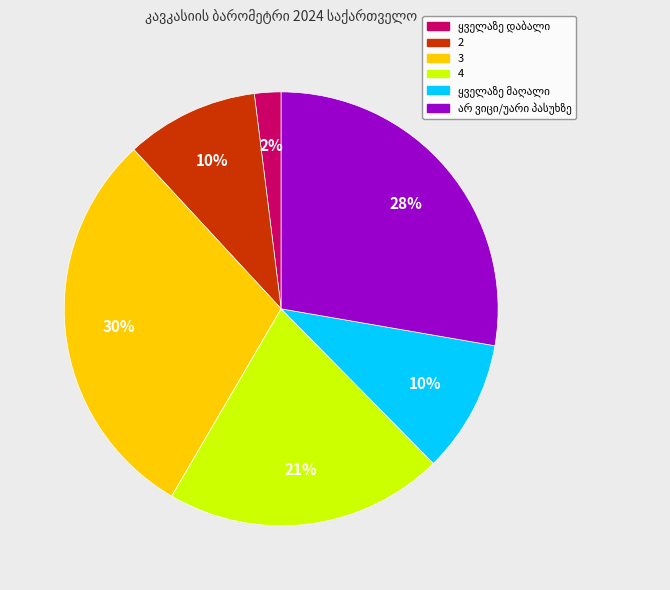

True or false: 2 accounts for 21% of the total.

False